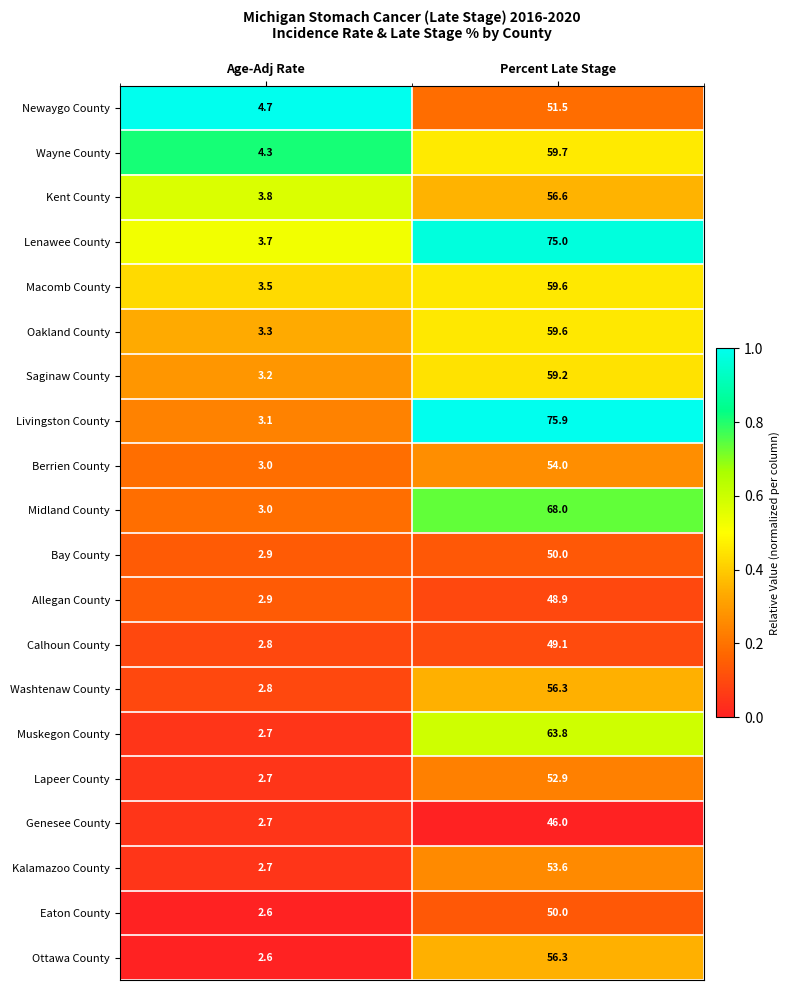

Where is Livingston County nearest to the value 39?

Age-Adj Rate